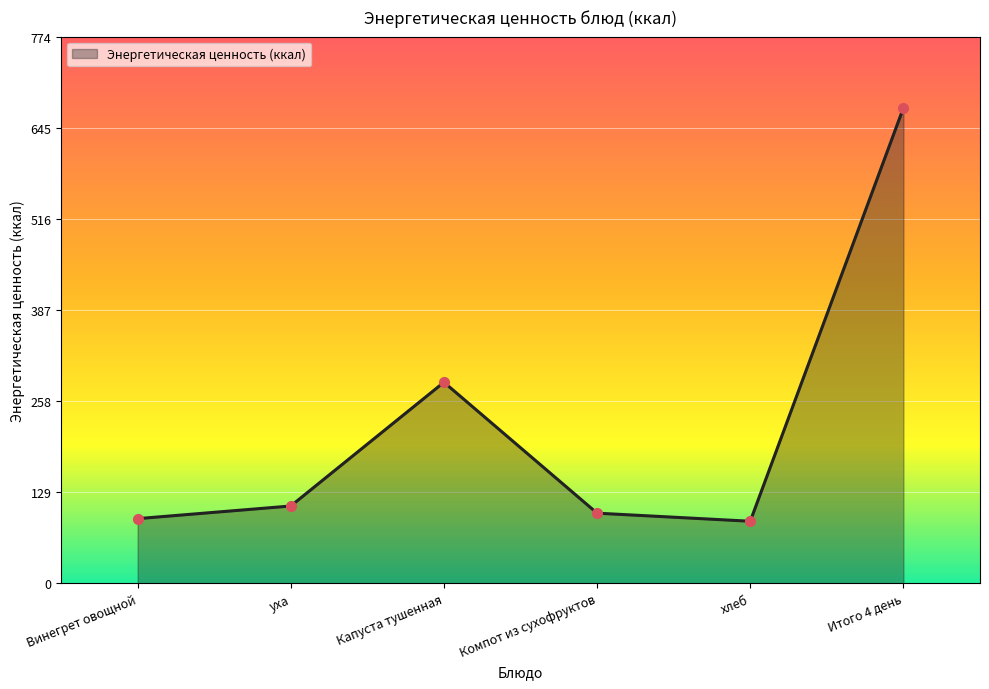

The chart shows a value of 188.4 at уха. True or false?

False